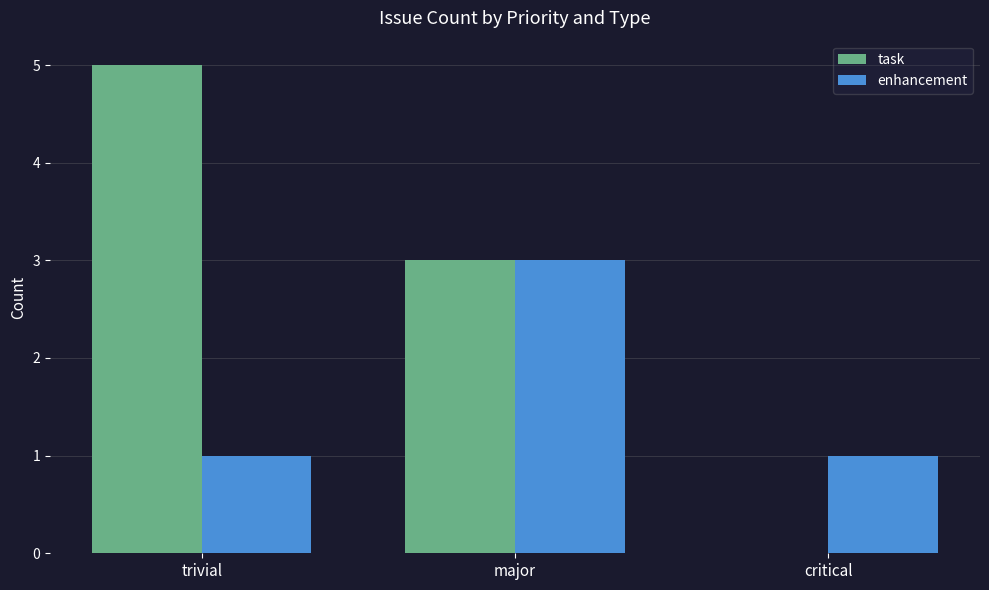

The value of task at critical is -2. True or false?

False